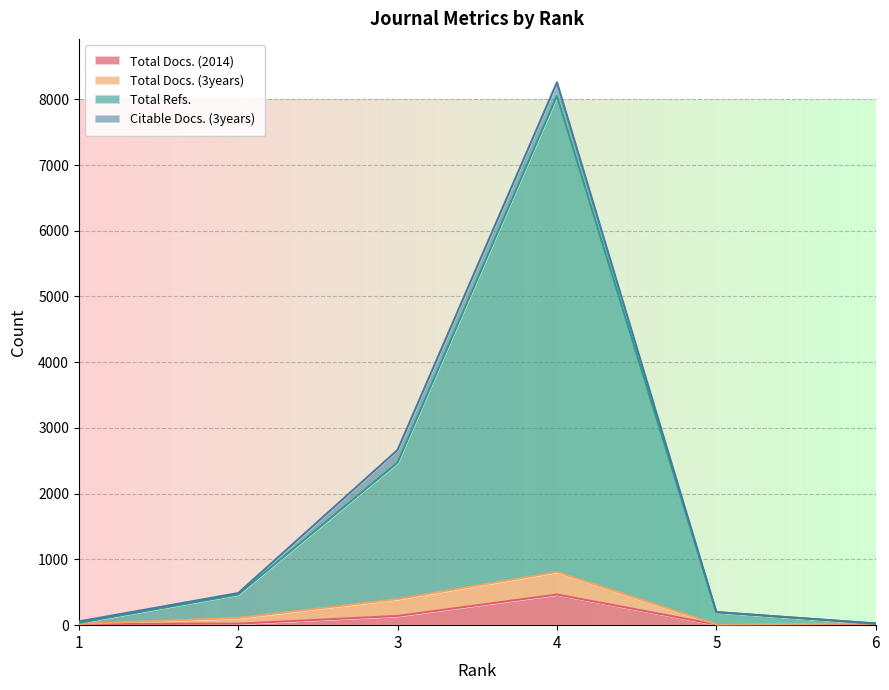

At how many categories does at least one series exceed 14?

6